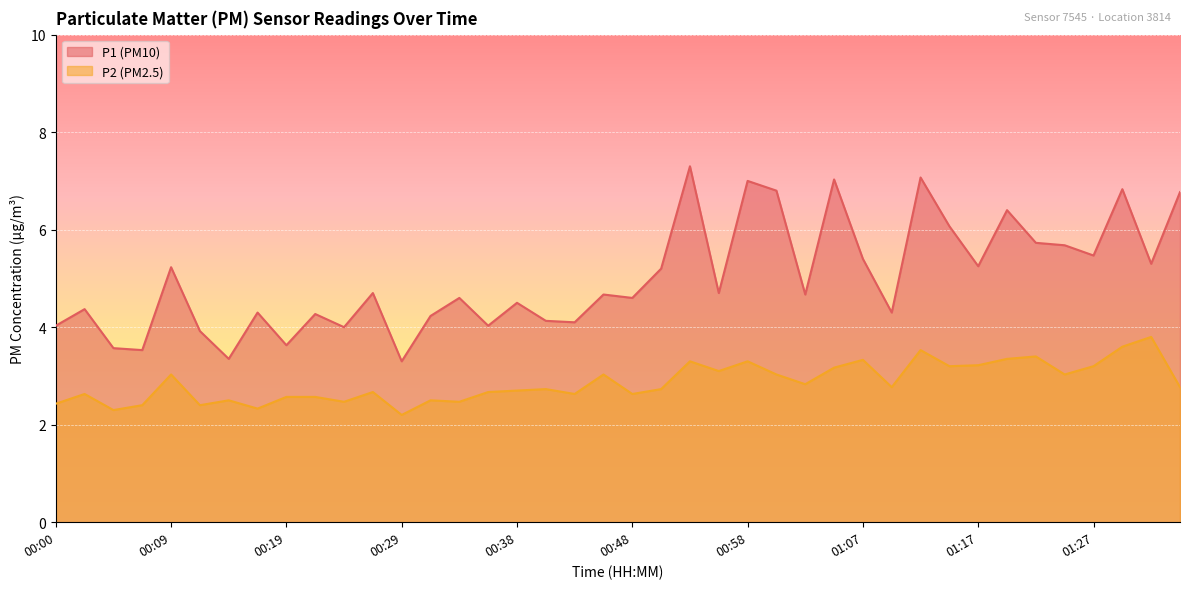

At how many categories does at least one series exceed 3?

40